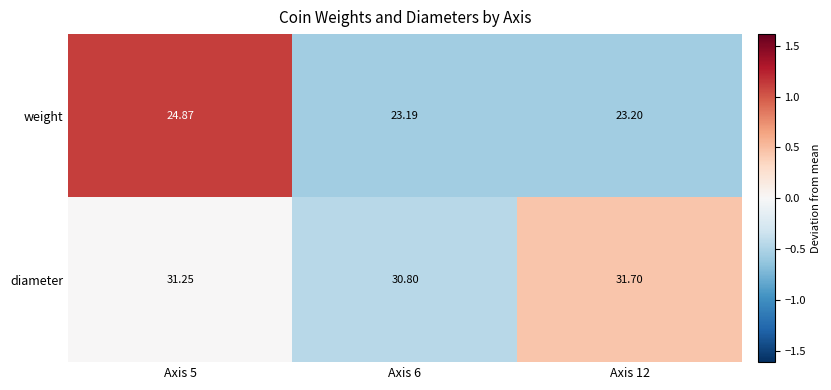

Which series has the largest total across all categories?

diameter